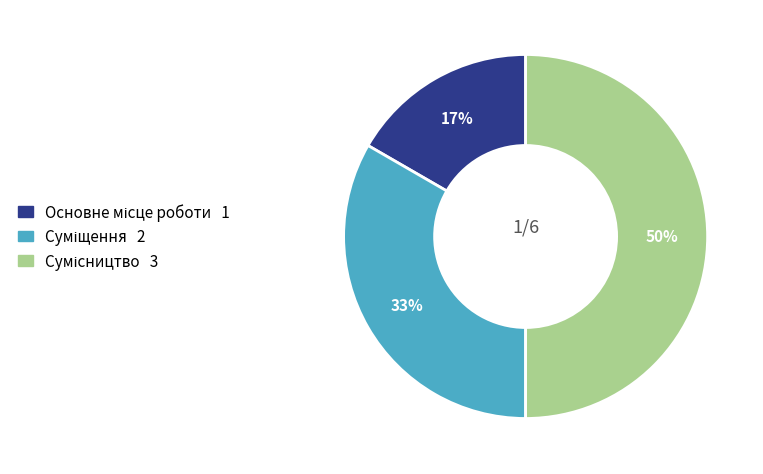

To the nearest percent, what is the average slice percentage?

33%